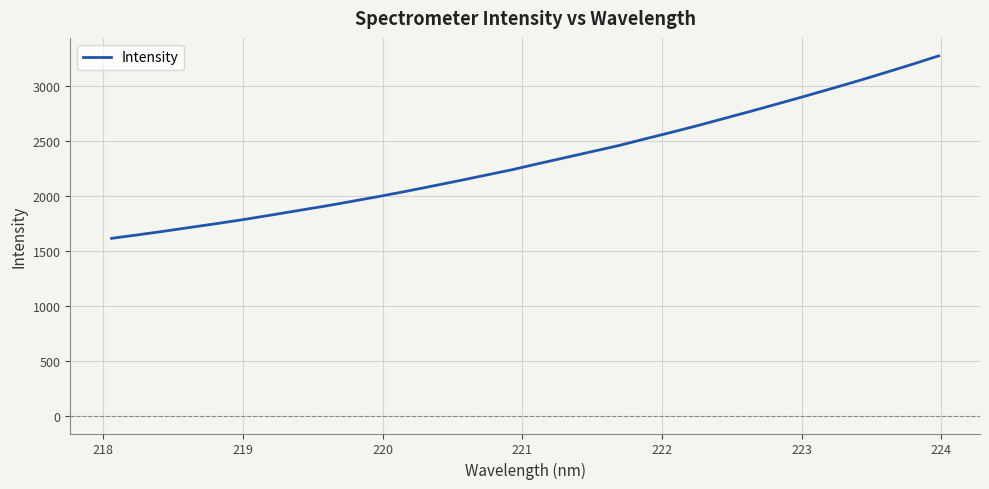

Reading right to left, transcribe all the data shown in this chart.

3276.9	3199.2	3124.3	3050.9	2980.3	2910.6	2842.7	2775.4	2709.9	2644.3	2581.9	2521.4	2459.7	2404.8	2350.3	2295.5	2239.7	2189.3	2138.9	2090.0	2041.7	1995.6	1951.5	1908.5	1868.2	1827.7	1787.9	1751.0	1716.1	1680.5	1646.8	1614.7